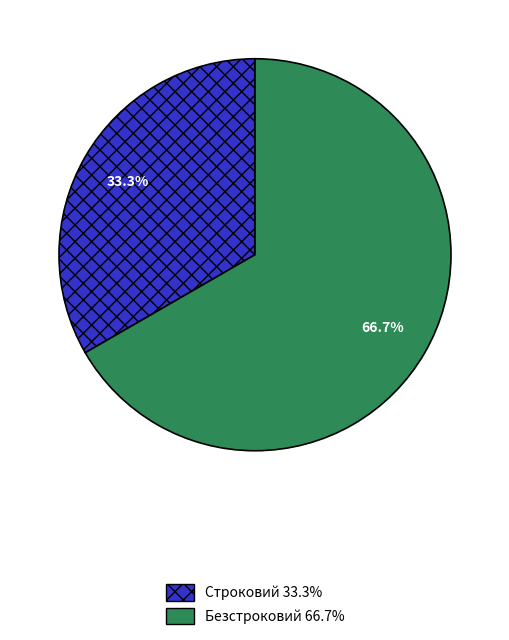

Which category has the smallest portion of the pie?

Строковий